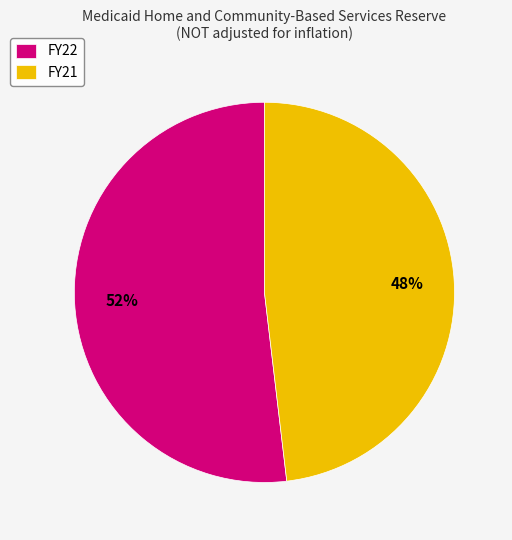

To the nearest percent, what percentage of the pie is FY22?

52%